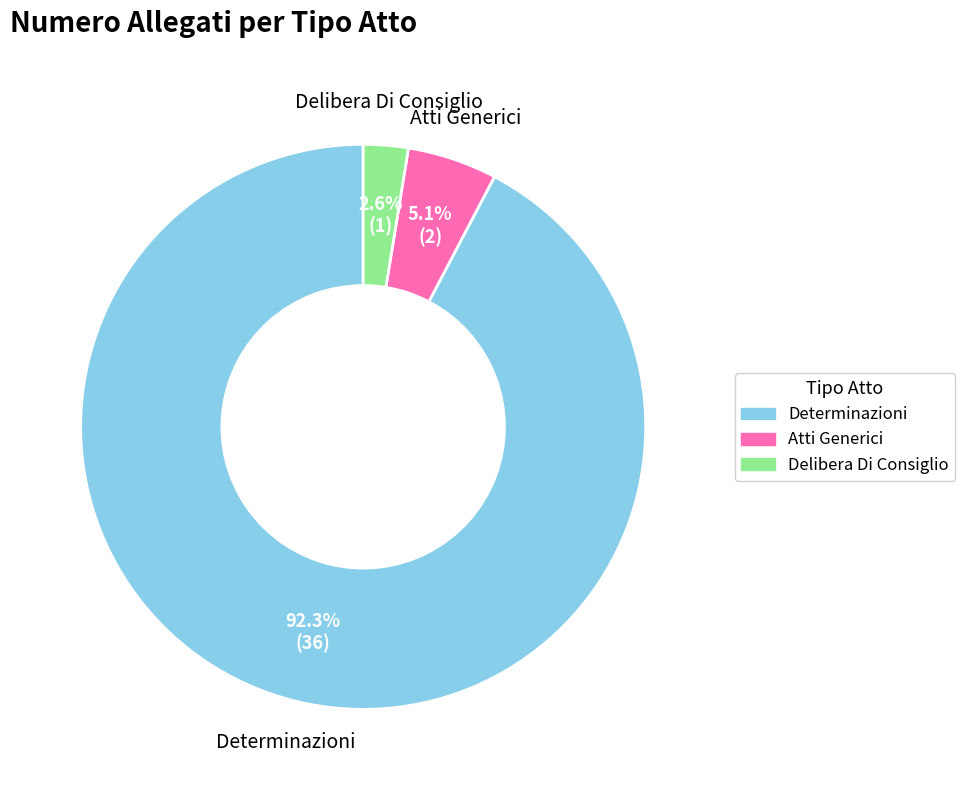

To the nearest percent, what is the average slice percentage?

33%